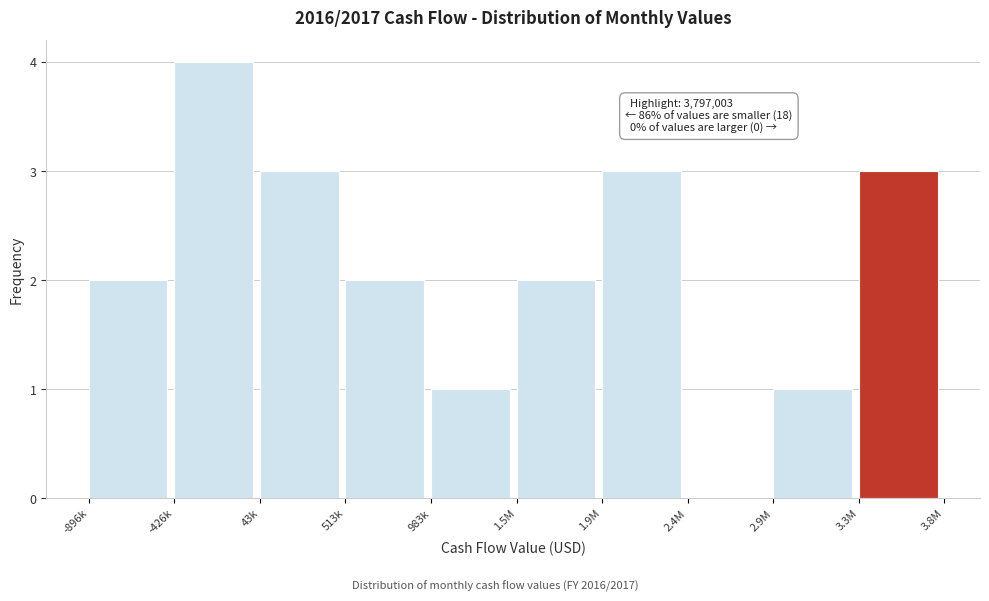

Reading left to right, extract all data points from this chart.

-896k=2	-426k=4	43k=3	513k=2	983k=1	1.5M=2	1.9M=3	2.4M=0	2.9M=1	3.3M=3